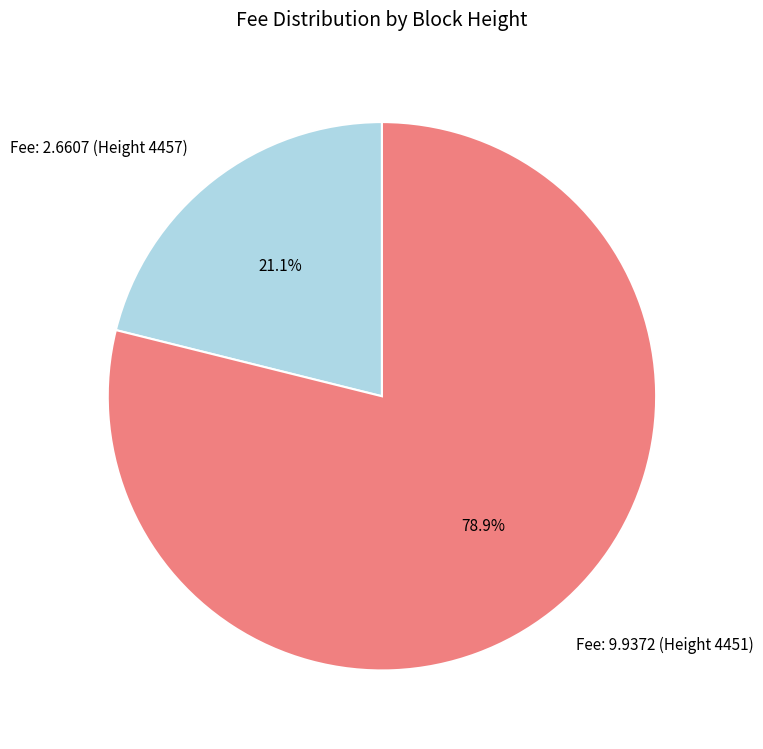

Approximately how many times larger is the value at Fee: 2.6607 (Height 4457) compared to Fee: 9.9372 (Height 4451)?

0.3